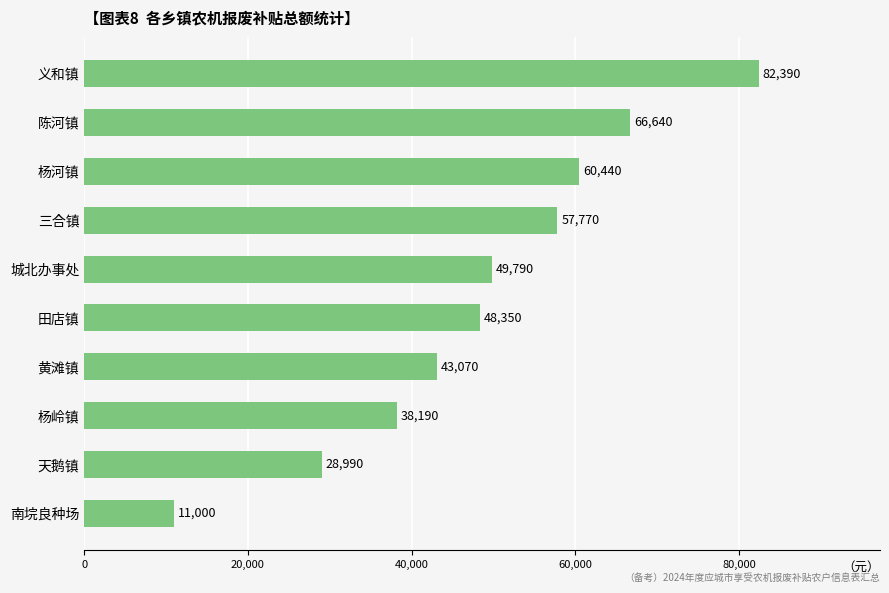

Is it true that the value at 田店镇 is 80684?

False